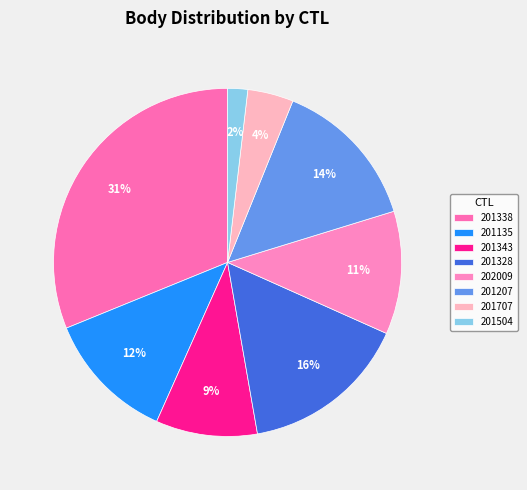

Count the number of slices in the pie.

8